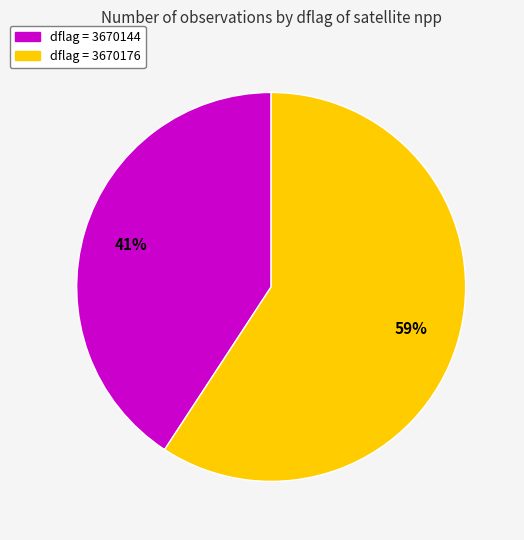

To the nearest percent, what is the difference between the largest and smallest slice percentages?

18%